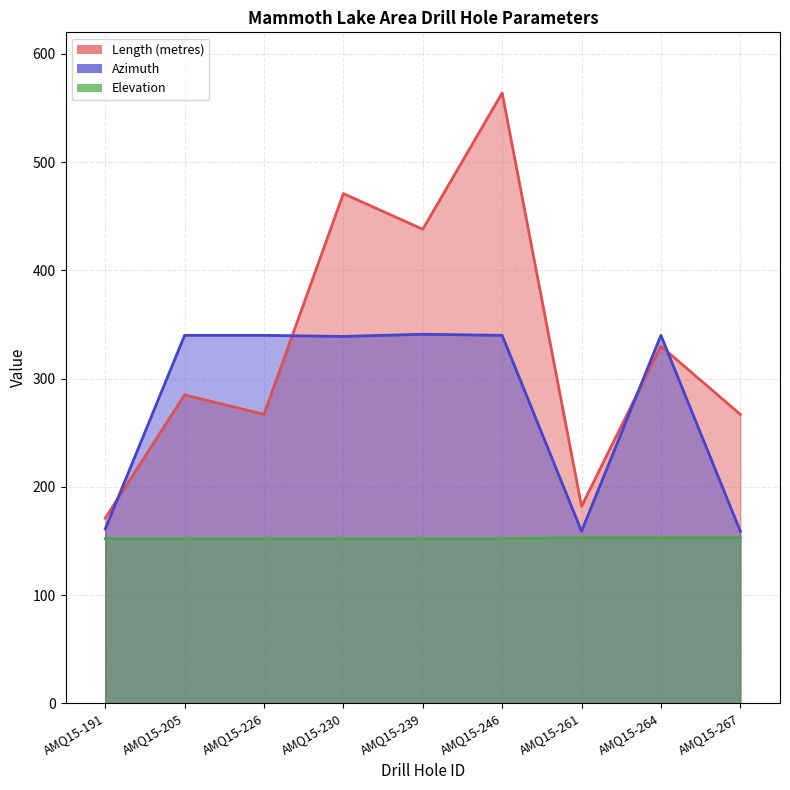

At AMQ15-239, list the series in order from smallest to largest.

Elevation, Azimuth, Length (metres)